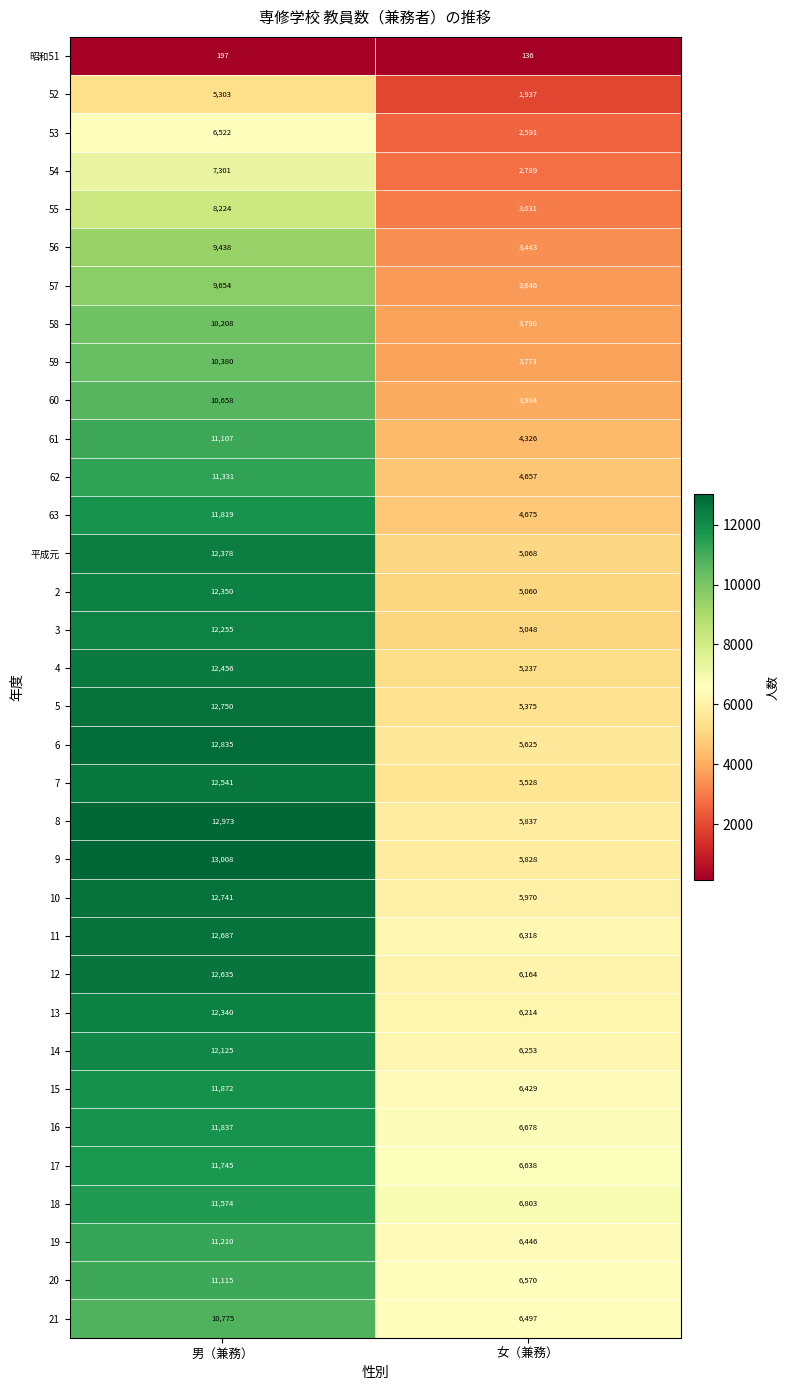

How many categories are shown in the chart?

2